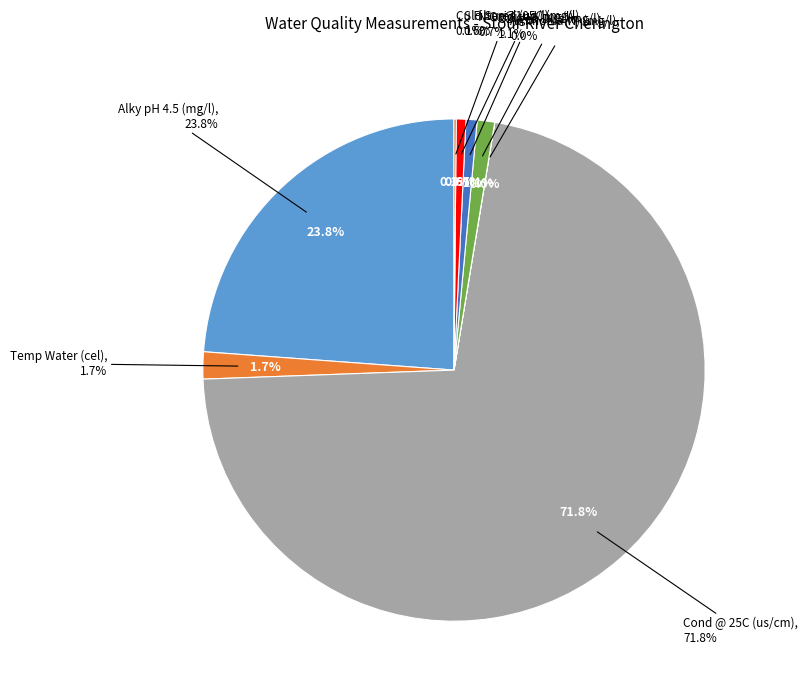

To the nearest percent, what is the difference between the Cond @ 25C (us/cm) and Temp Water (cel) slice percentages?

70%